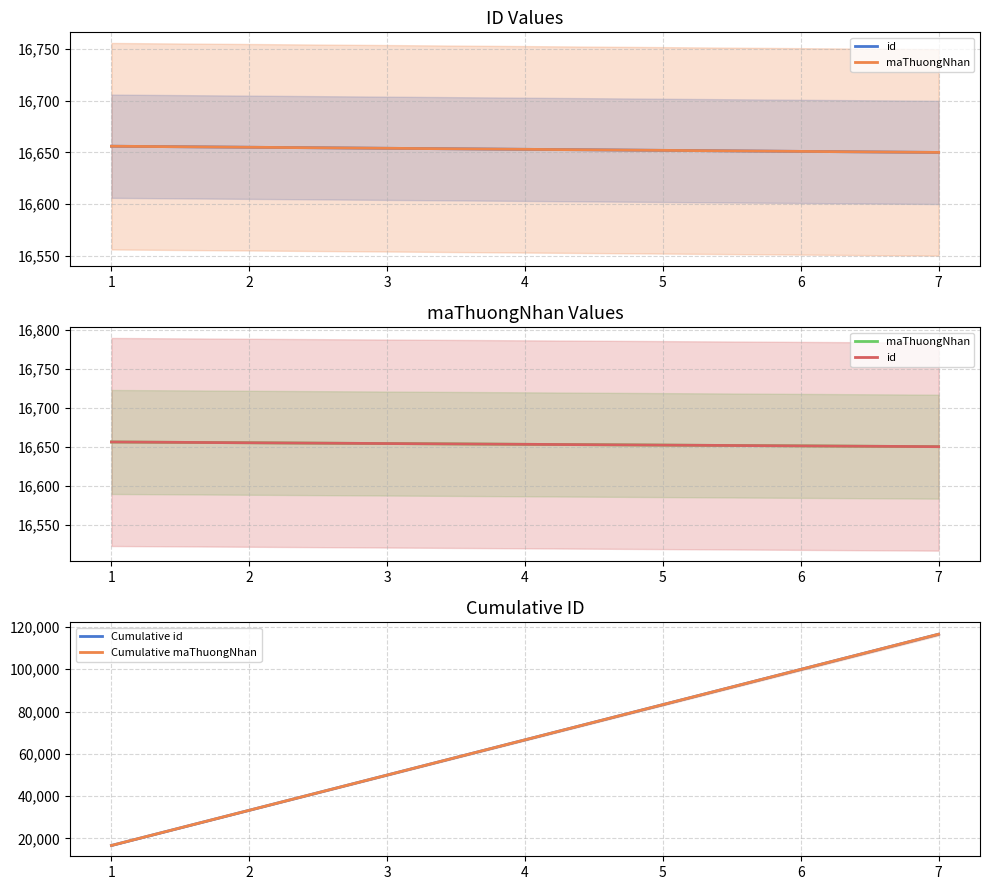

True or false: maThuongNhan and Cumulative id cross at least once.

False